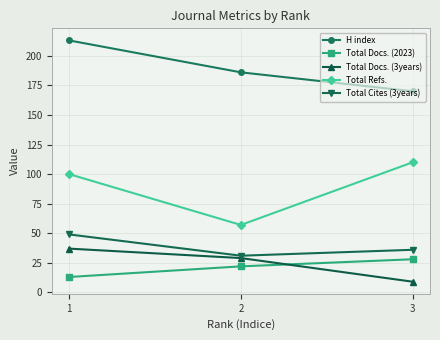

At 3, list the series in order from largest to smallest.

H index, Total Refs., Total Cites (3years), Total Docs. (2023), Total Docs. (3years)